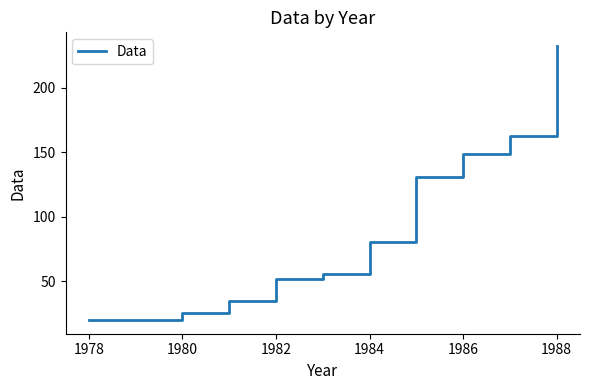

What is the greatest value displayed?

232.3